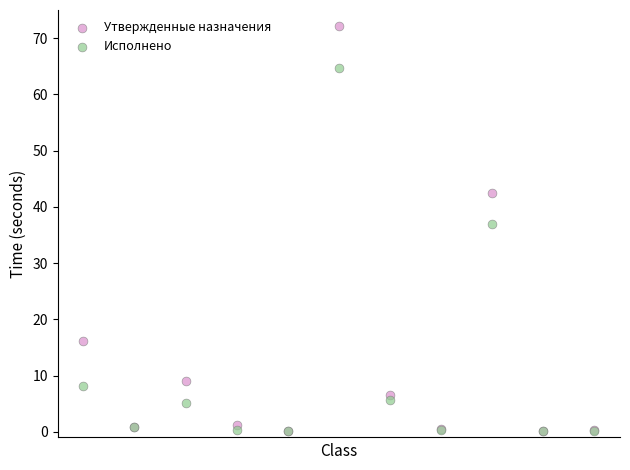

In the Исполнено series, what Y value is closest to 32?

37.0